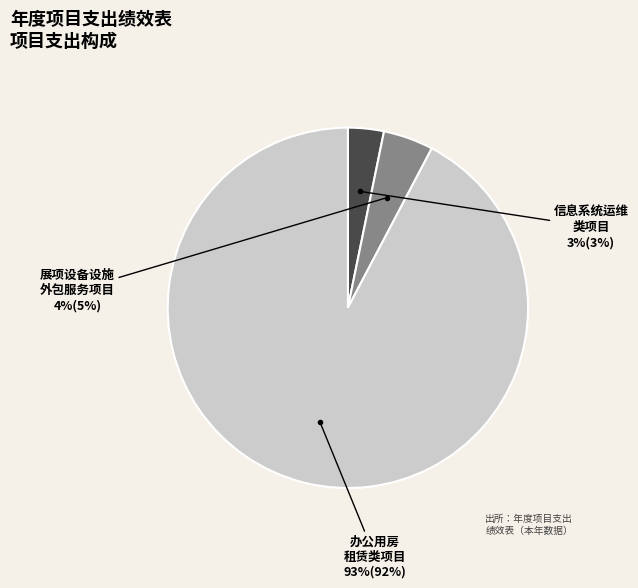

To the nearest percent, what is the difference between the largest and smallest slice percentages?

89%